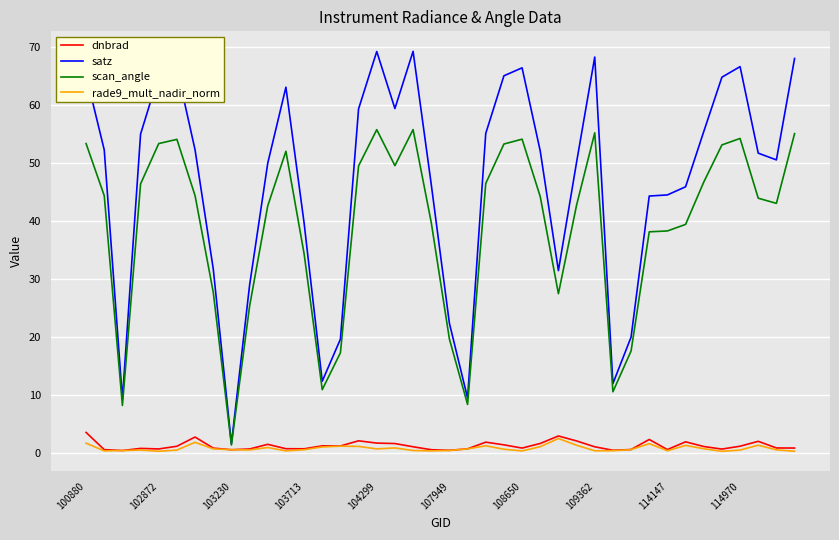

Rank the series by their maximum value, from highest to lowest.

satz, scan_angle, dnbrad, rade9_mult_nadir_norm